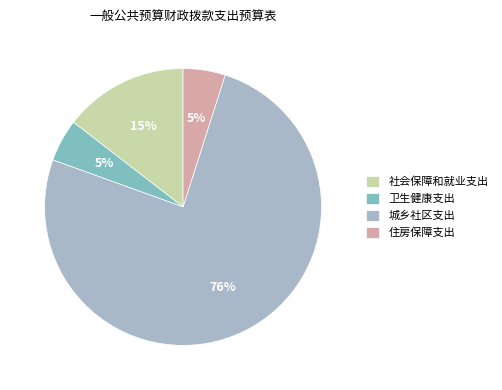

Does any single category account for the majority?

Yes